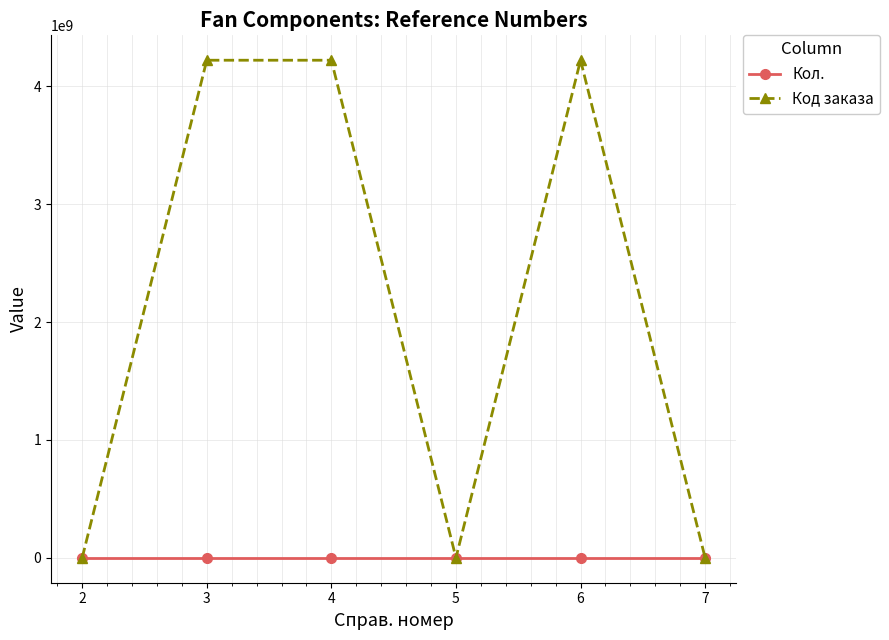

What is the value of the Кол. point at the 1st from the left?

1